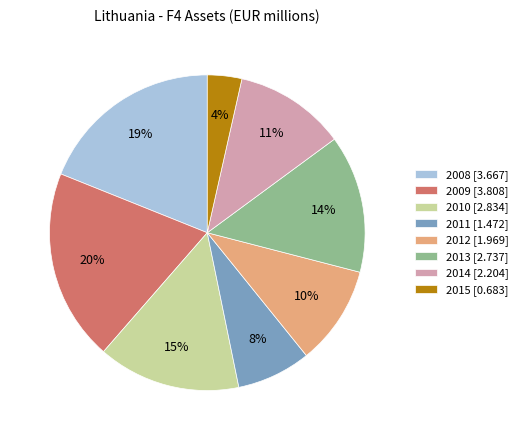

True or false: 2008 accounts for 19% of the total.

True